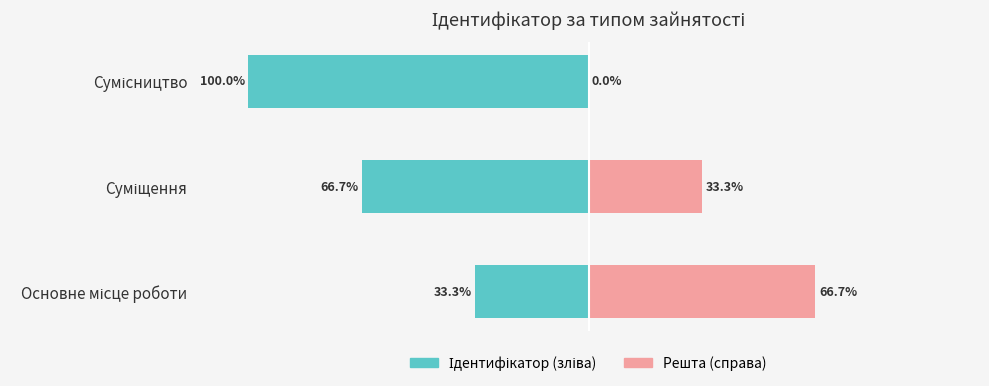

Which series has the largest range (max minus min)?

Ідентифікатор (зліва)